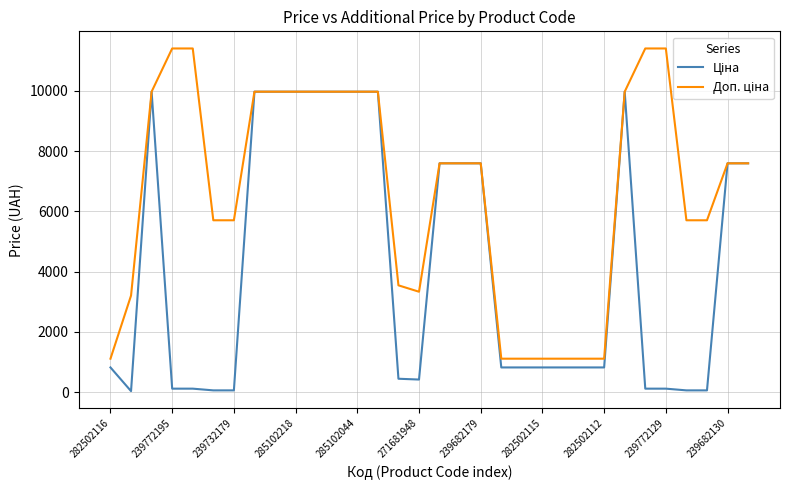

What is the greatest value displayed?

11410.0